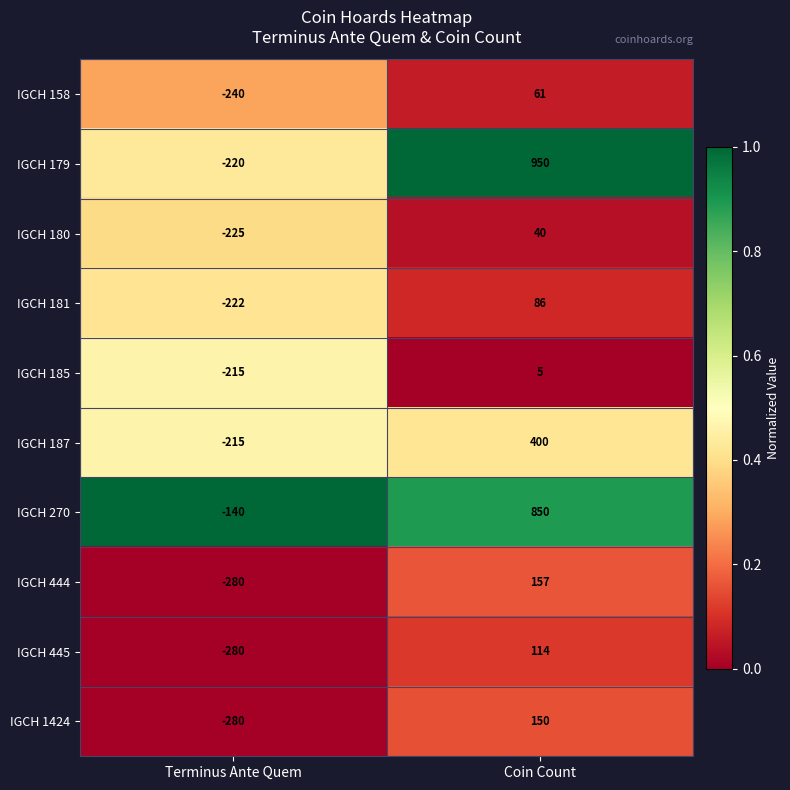

Which series has the largest total across all categories?

IGCH 179